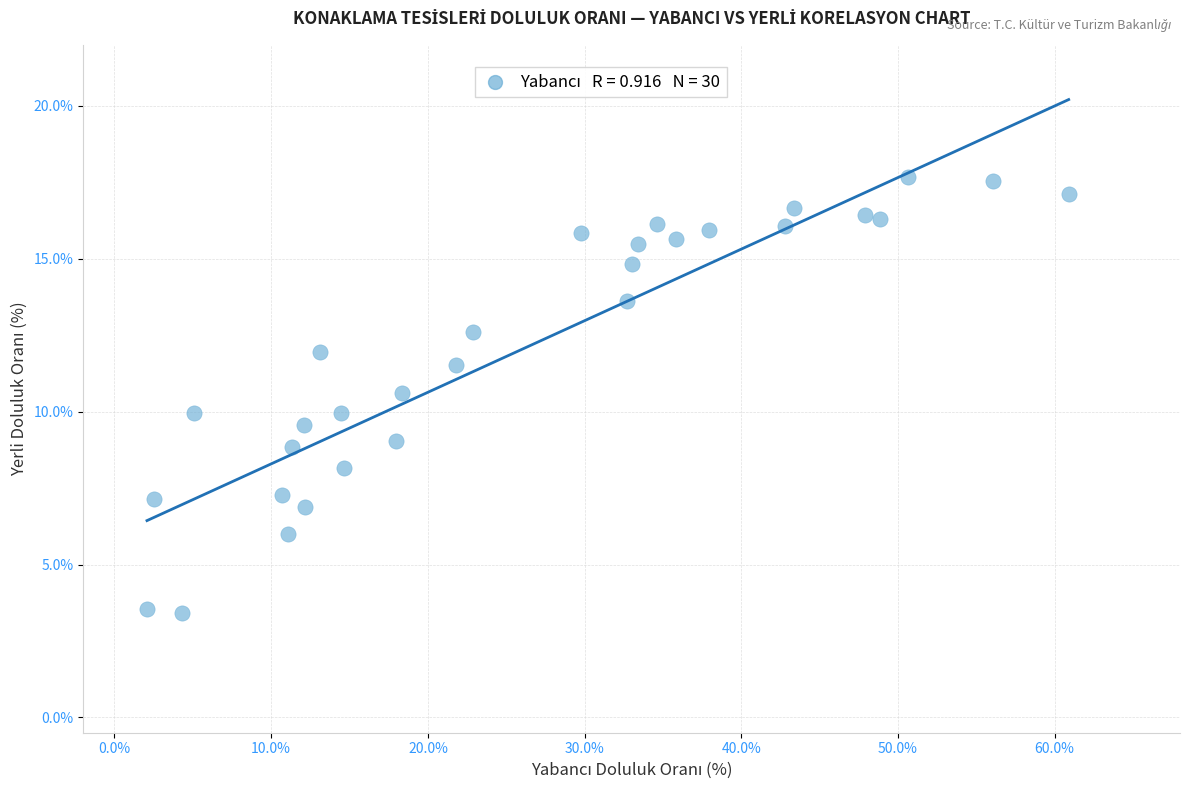

What is the range of X values (max minus min)?

58.8